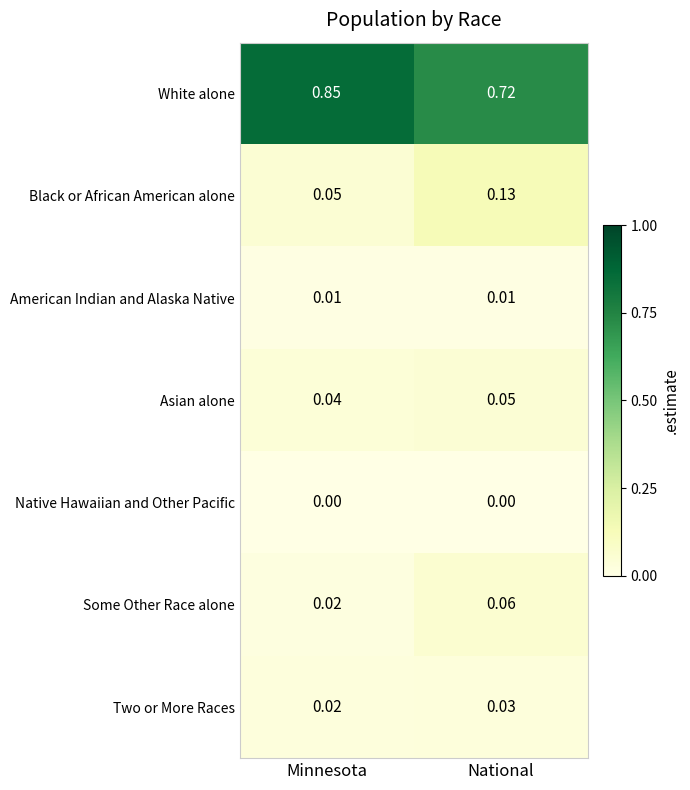

Between Minnesota and National, which series saw the biggest shift?

White alone